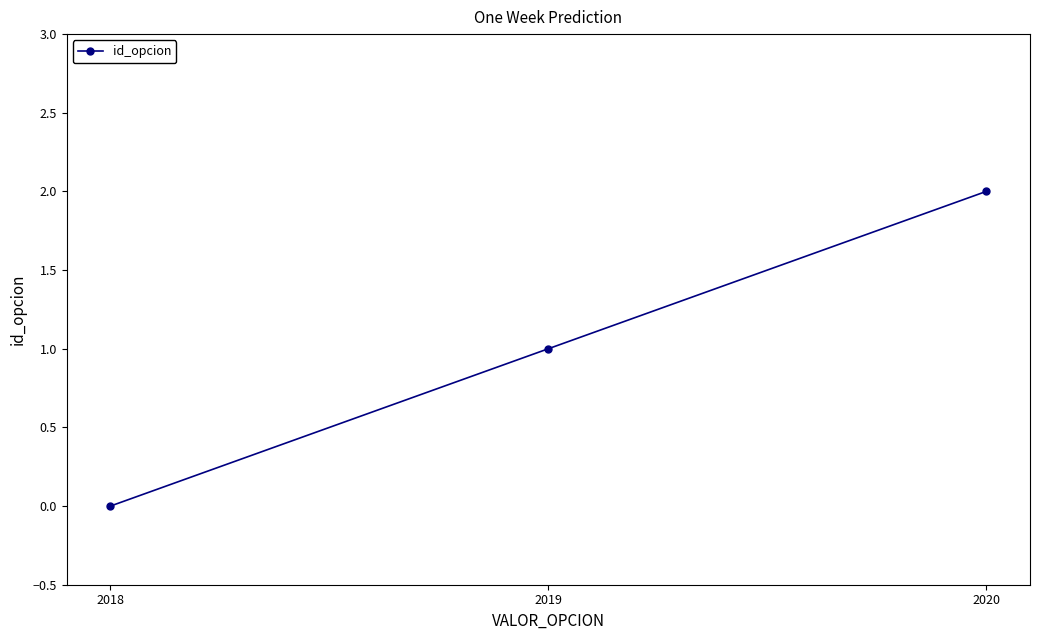

Between 2019 and 2020, which is larger?

2020